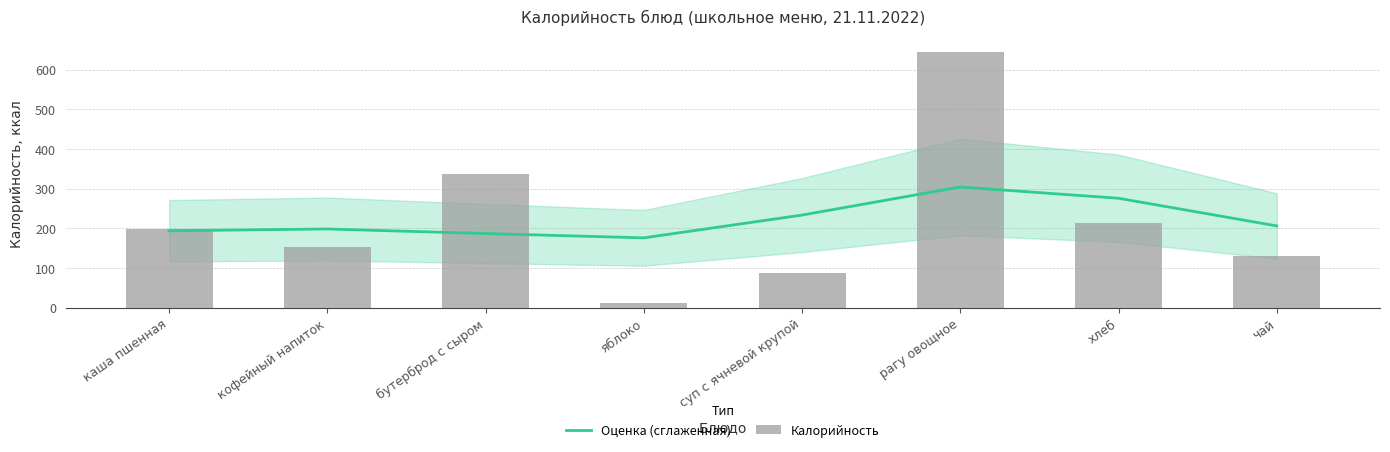

What is the sum of the Оценка (сглаженная) values at бутерброд с сыром and чай?

392.9